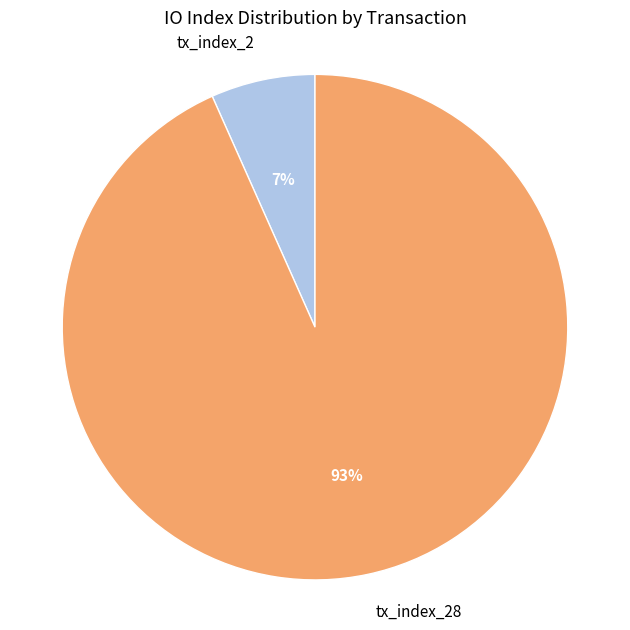

Count the number of slices in the pie.

2